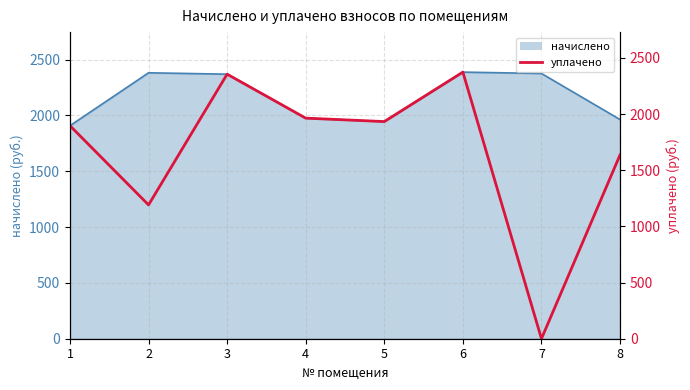

Reading left to right, transcribe all the data shown in this chart.

1896.3	1191.2	2355.1	1963.6	1933.0	2373.4	0.0	1636.5